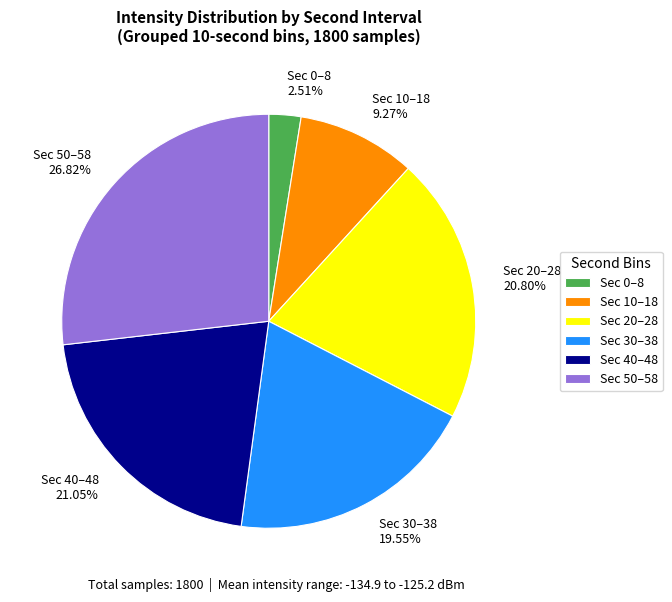

To the nearest percent, what is the average slice percentage?

17%